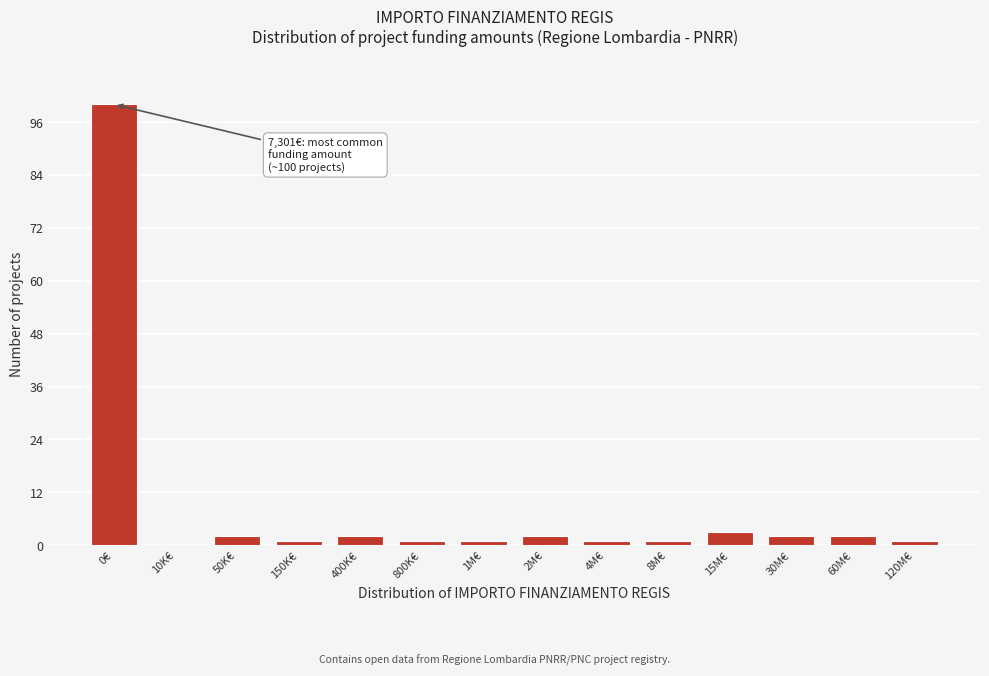

Reading left to right, list all the values displayed in this chart.

0€=100	10K€=0	50K€=2	150K€=1	400K€=2	800K€=1	1M€=1	2M€=2	4M€=1	8M€=1	15M€=3	30M€=2	60M€=2	120M€=1